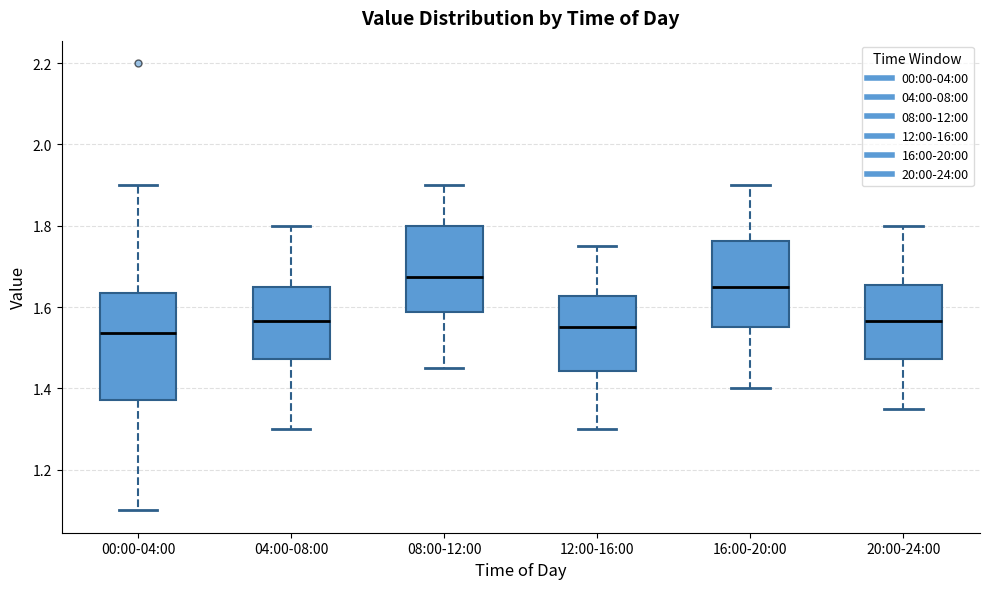

Reading left to right, read every box against the y-axis: the position of its median line, the range the box covers, and the ends of its whiskers. The values are not printed on the chart, so give them approximately, as read against the axis.

00:00-04:00: median 1.54, box 1.38 to 1.64, whiskers 1.10 to 1.90
04:00-08:00: median 1.56, box 1.48 to 1.66, whiskers 1.30 to 1.80
08:00-12:00: median 1.68, box 1.58 to 1.80, whiskers 1.46 to 1.90
12:00-16:00: median 1.56, box 1.44 to 1.62, whiskers 1.30 to 1.76
16:00-20:00: median 1.66, box 1.56 to 1.76, whiskers 1.40 to 1.90
20:00-24:00: median 1.56, box 1.48 to 1.66, whiskers 1.36 to 1.80